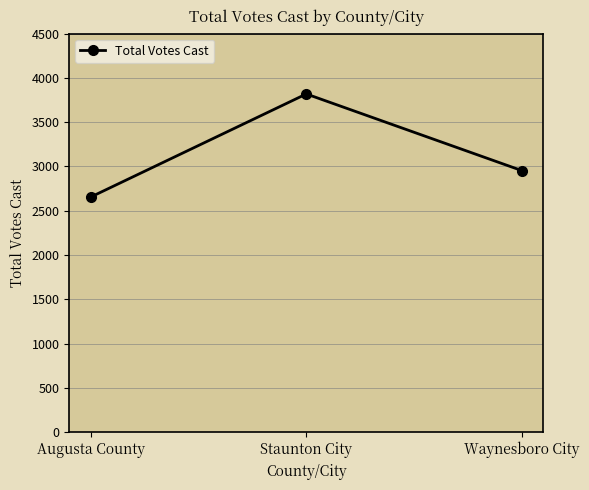

Reading left to right, list all the values displayed in this chart.

Augusta County=2655	Staunton City=3818	Waynesboro City=2953